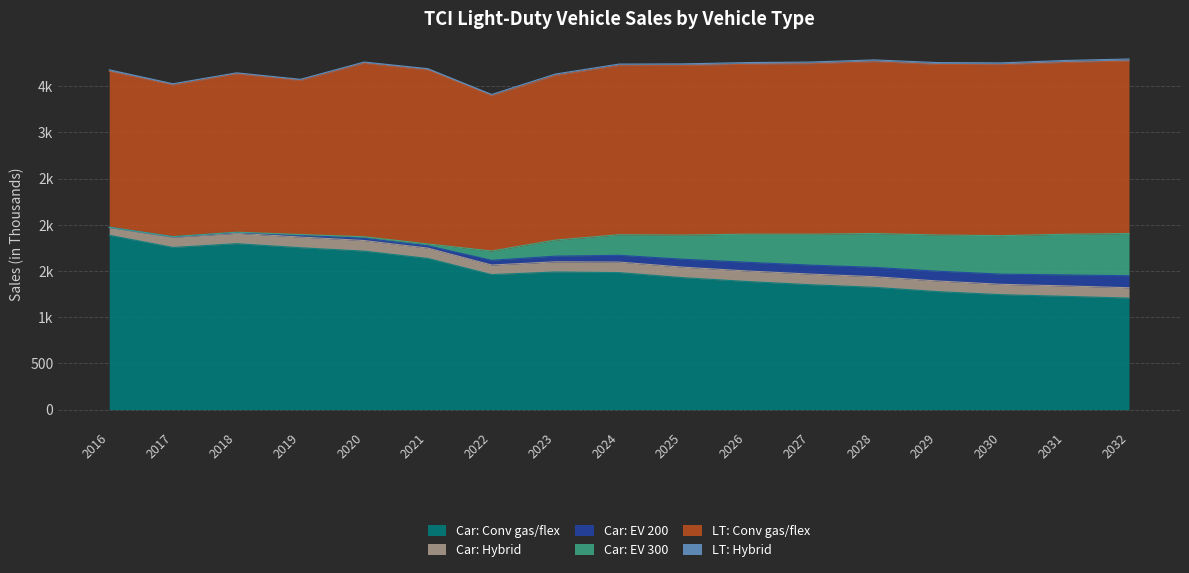

Where do LT: Hybrid and Car: EV 300 first cross each other?

2019 and 2020